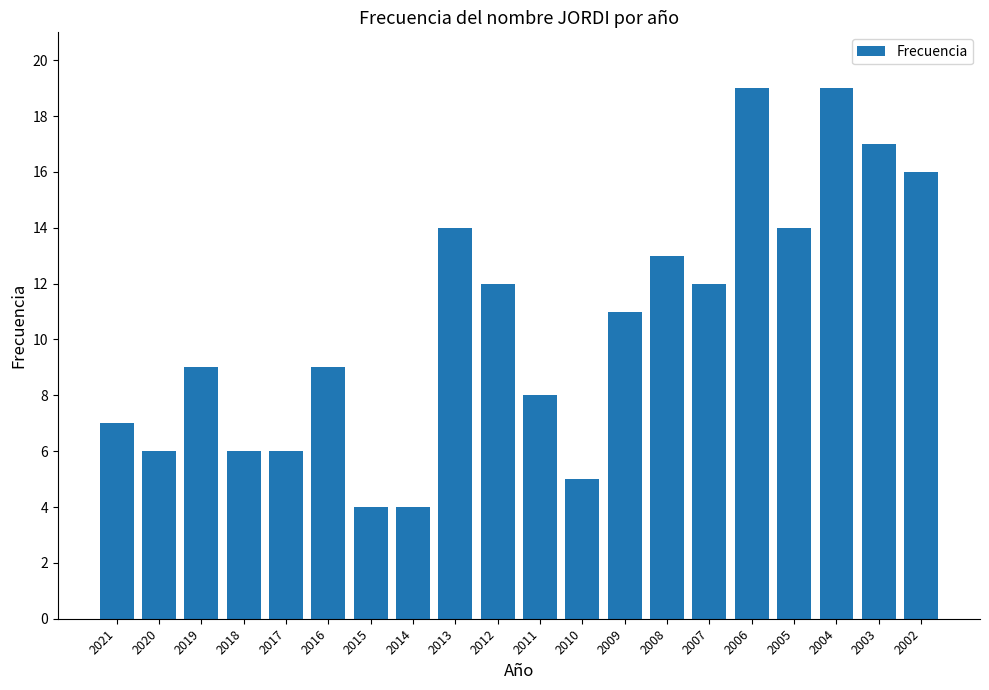

Are the bars grouped side by side (vs. stacked)?

No